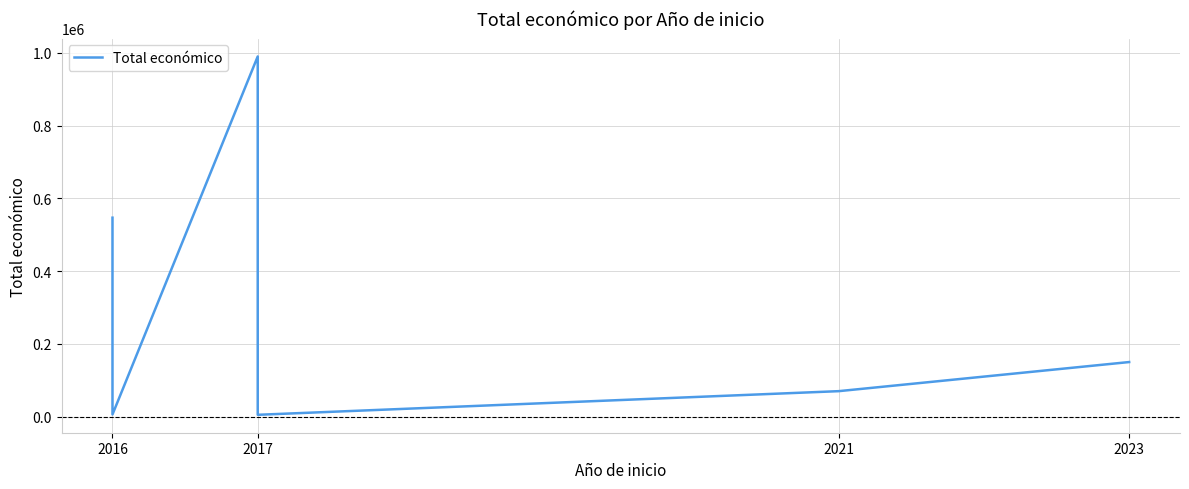

The chart shows a value of 150000 at 2023. True or false?

True